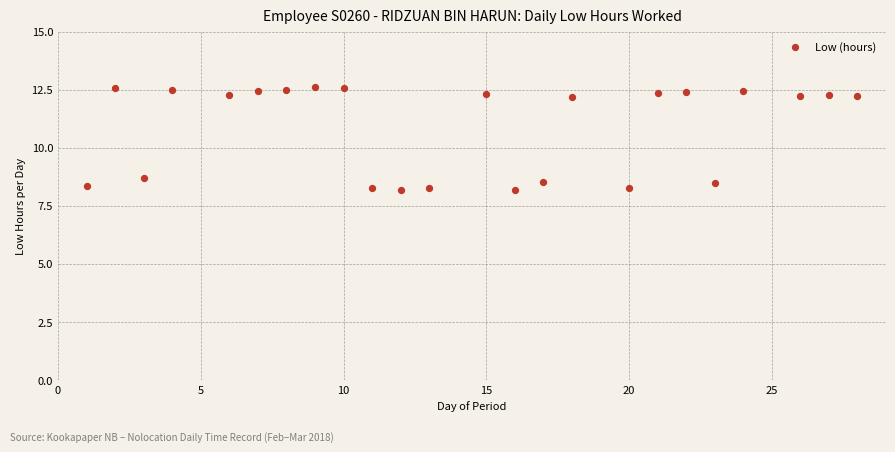

What is the range of Y values (max minus min)?

4.4